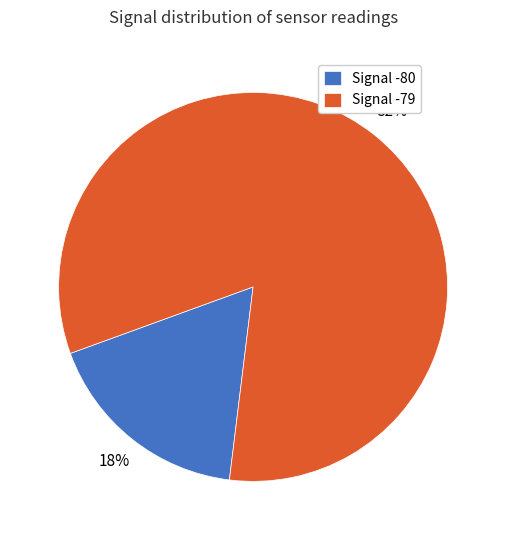

Which has a higher value, Signal -80 or Signal -79?

Signal -79